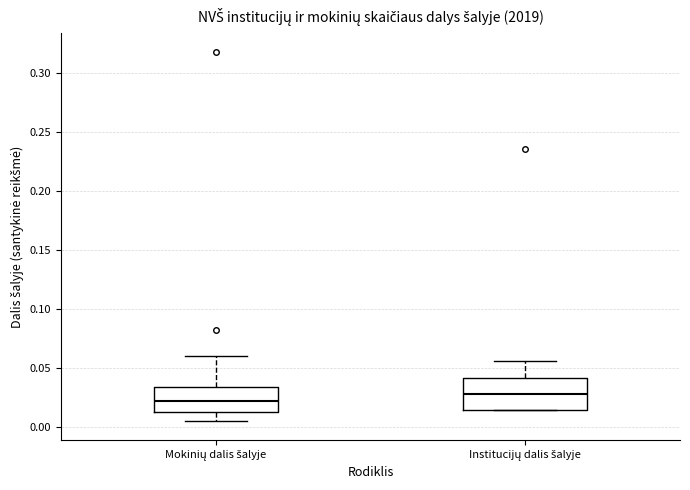

Which box has the highest median line?

Institucijų dalis šalyje